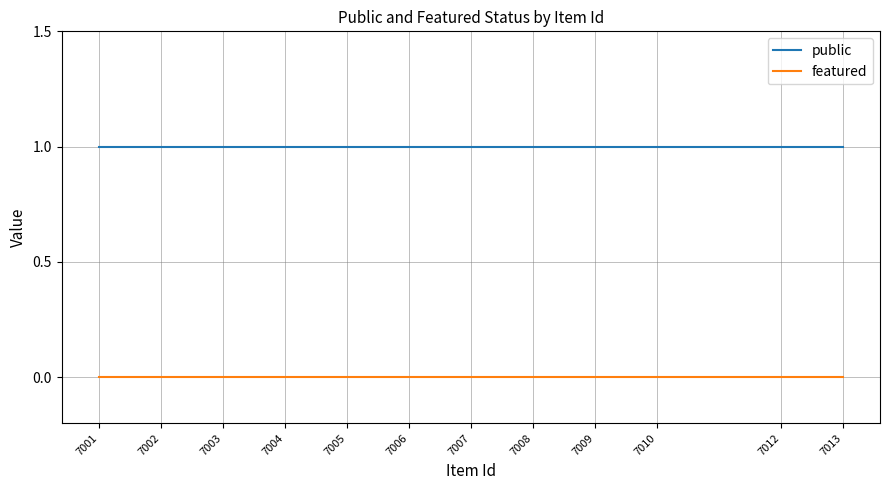

List the series in order of their overall mean, highest first.

public, featured